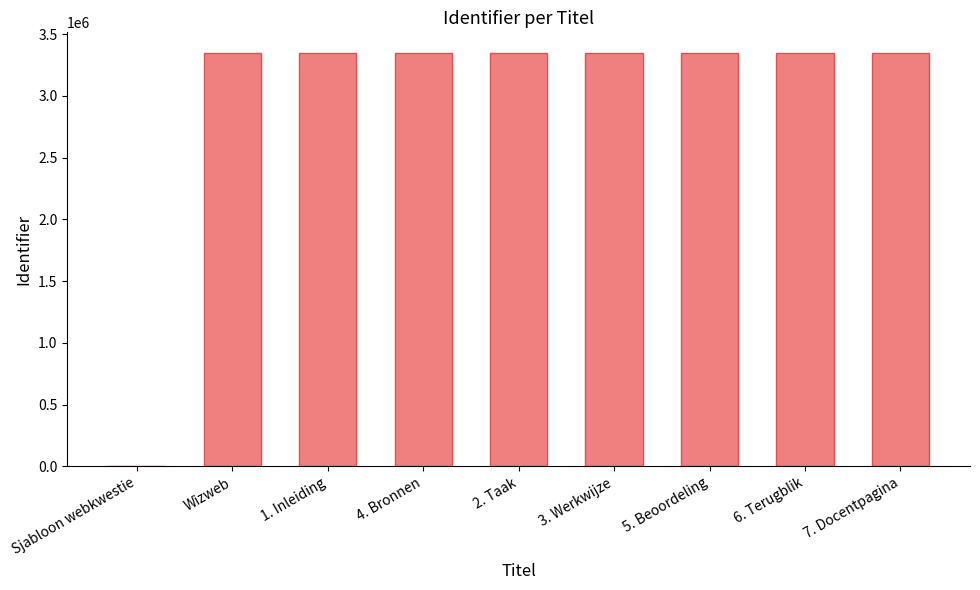

Where is the data nearest to the value 1673931?

Wizweb